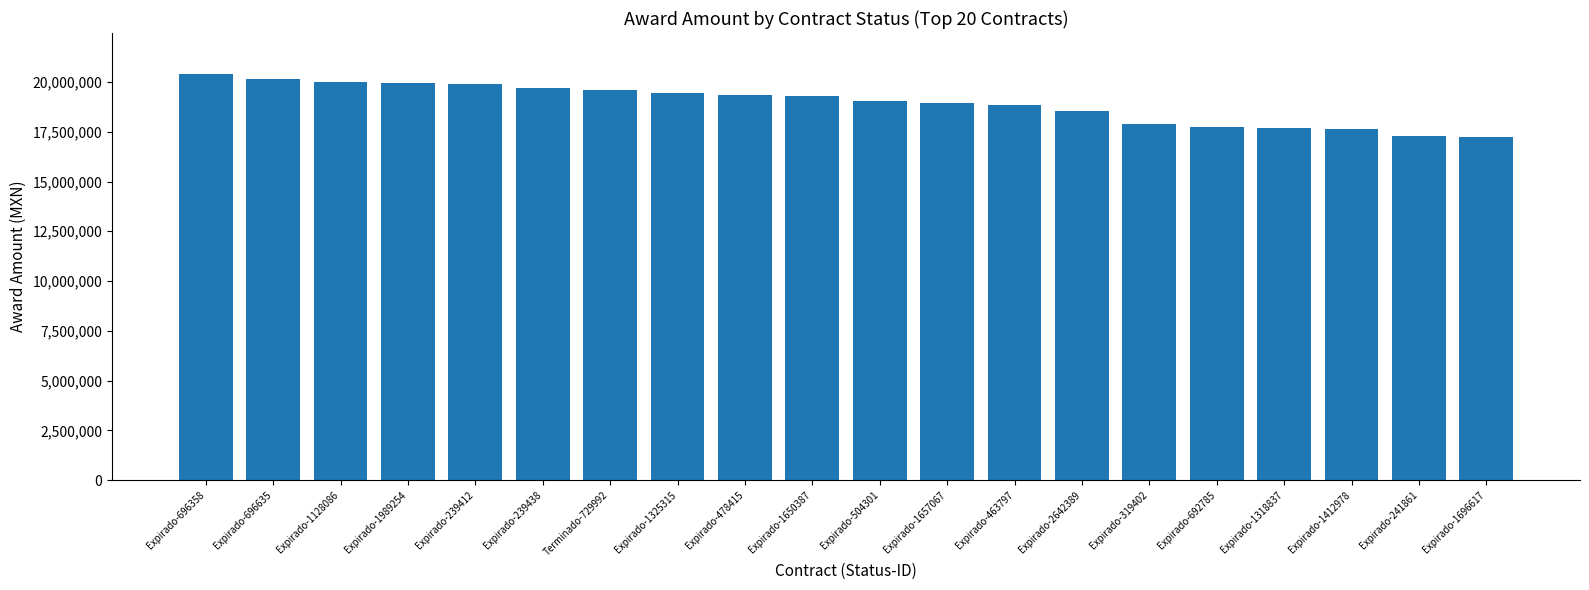

What is the smallest value displayed?

17250000.0